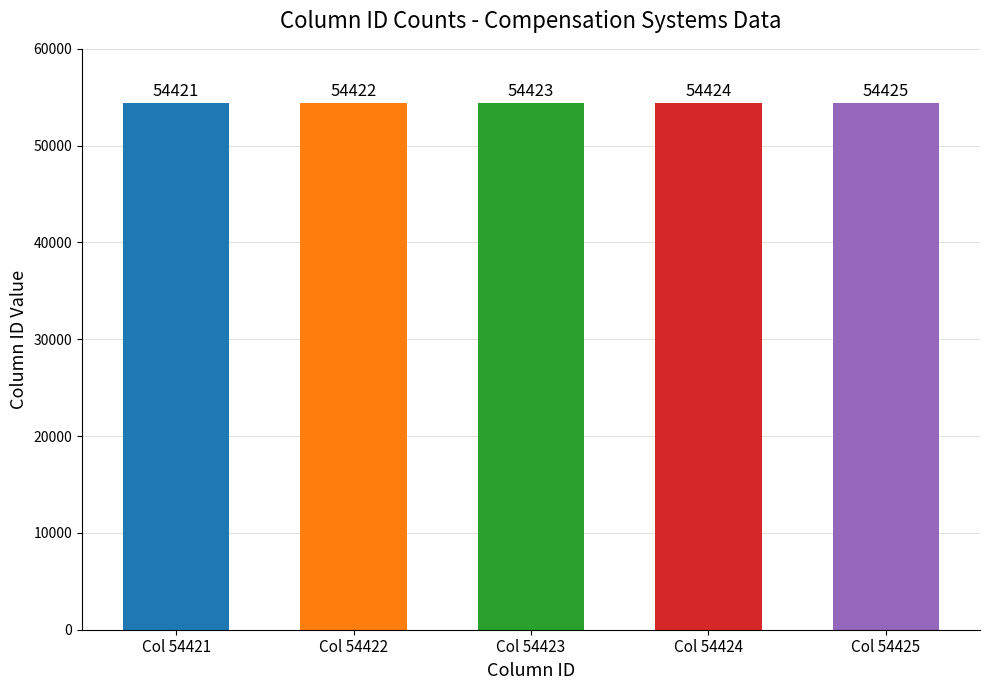

What is the sum of the values at Col 54422 and Col 54424?

108846